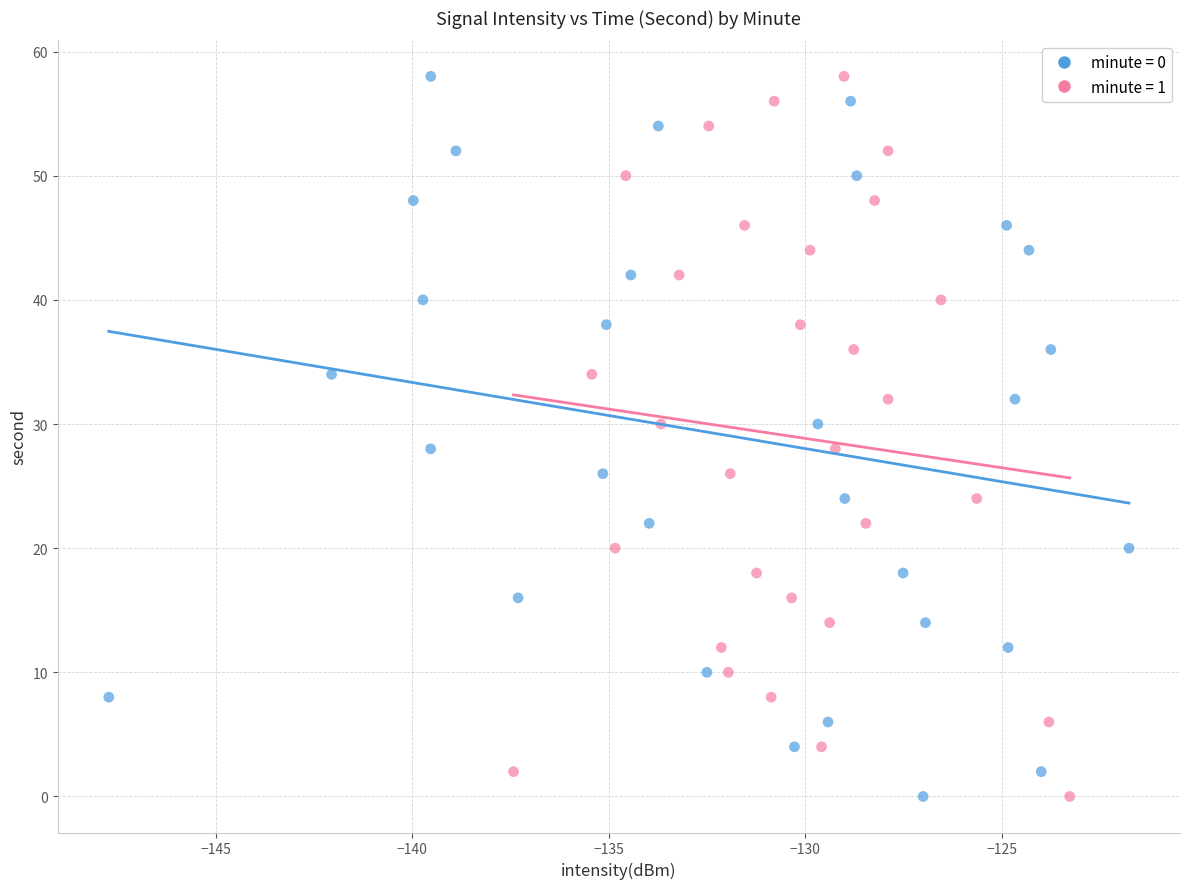

What are all the series names shown in the legend?

minute = 0, minute = 1